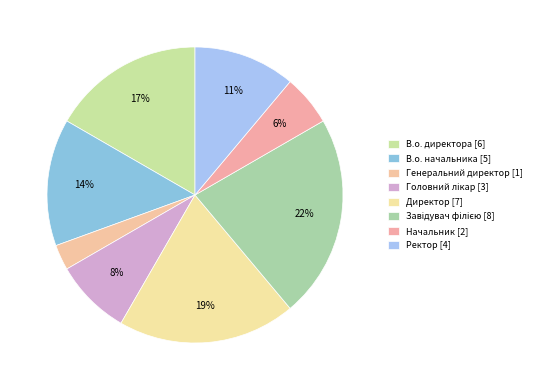

How much of the chart is everything except Директор?

80.6%